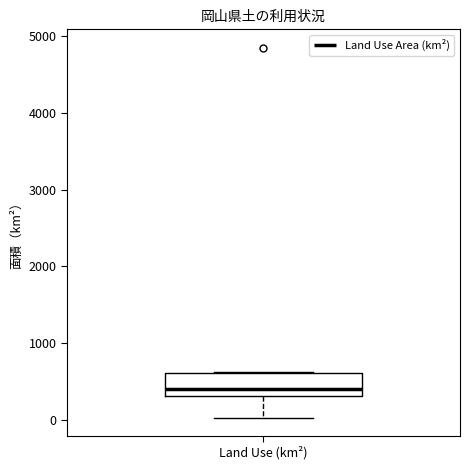

Transcribe this box plot: give where the median line is, the range the box spans, and where the two whiskers end, as read against the y-axis. The values are not printed on the chart, so give them approximately, as read against the axis.

median 400, box 300 to 600, whiskers 0 to 600